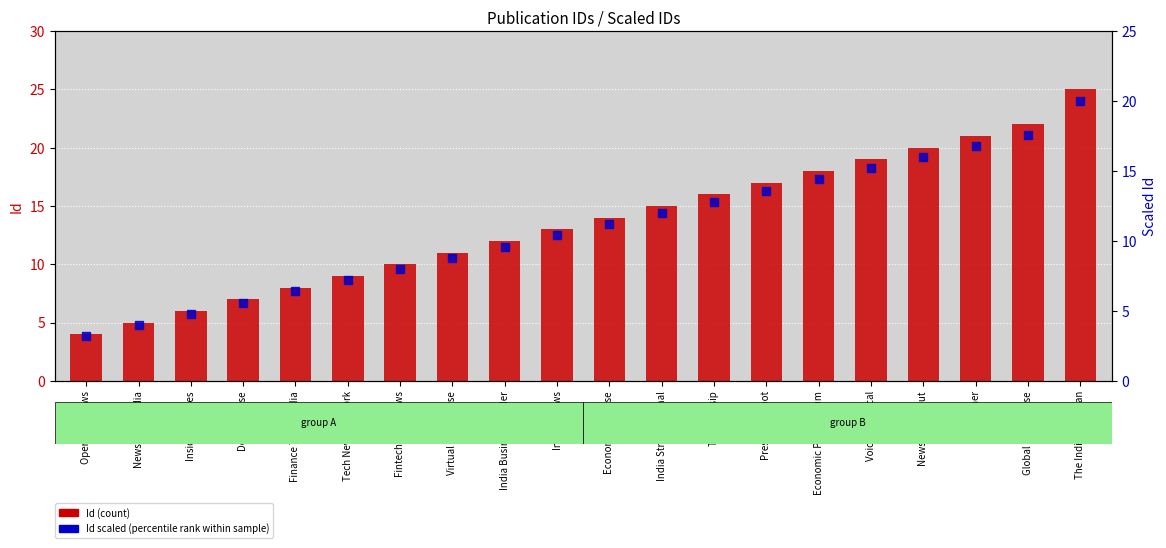

At which category is the sum across all series the highest?

The Indian Darshan